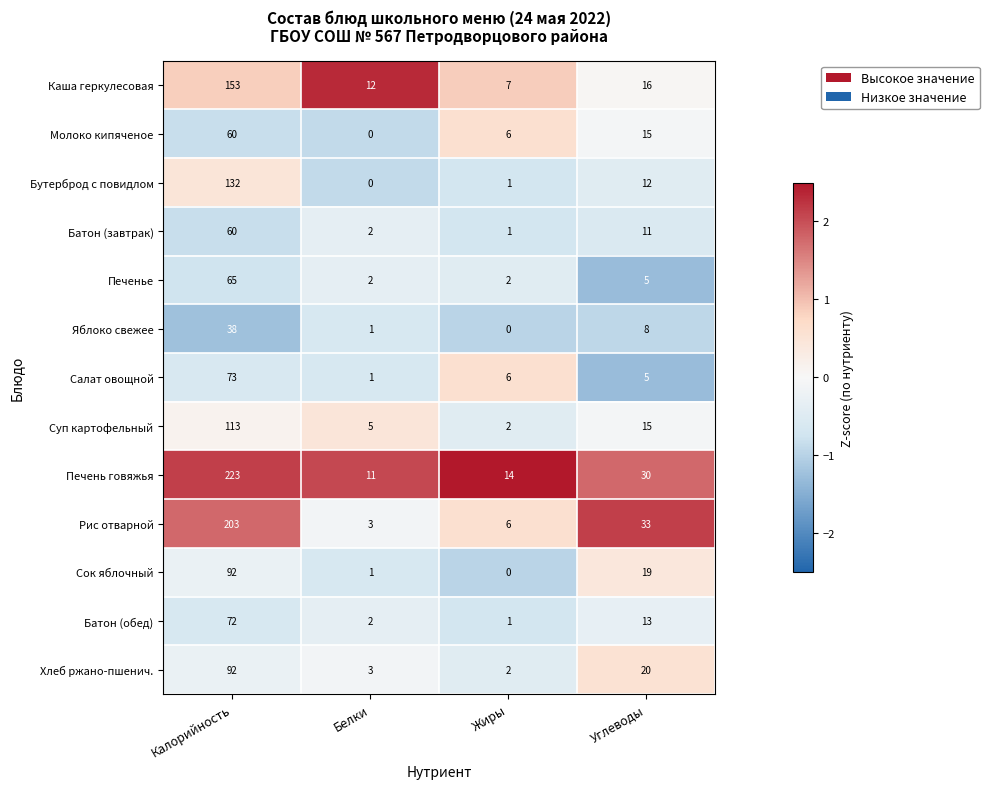

Between Калорийность and Белки, which series saw the biggest shift?

Печень говяжья